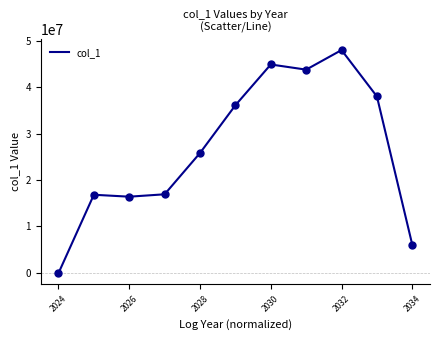

What is the difference between the maximum and minimum values?

48120596.9